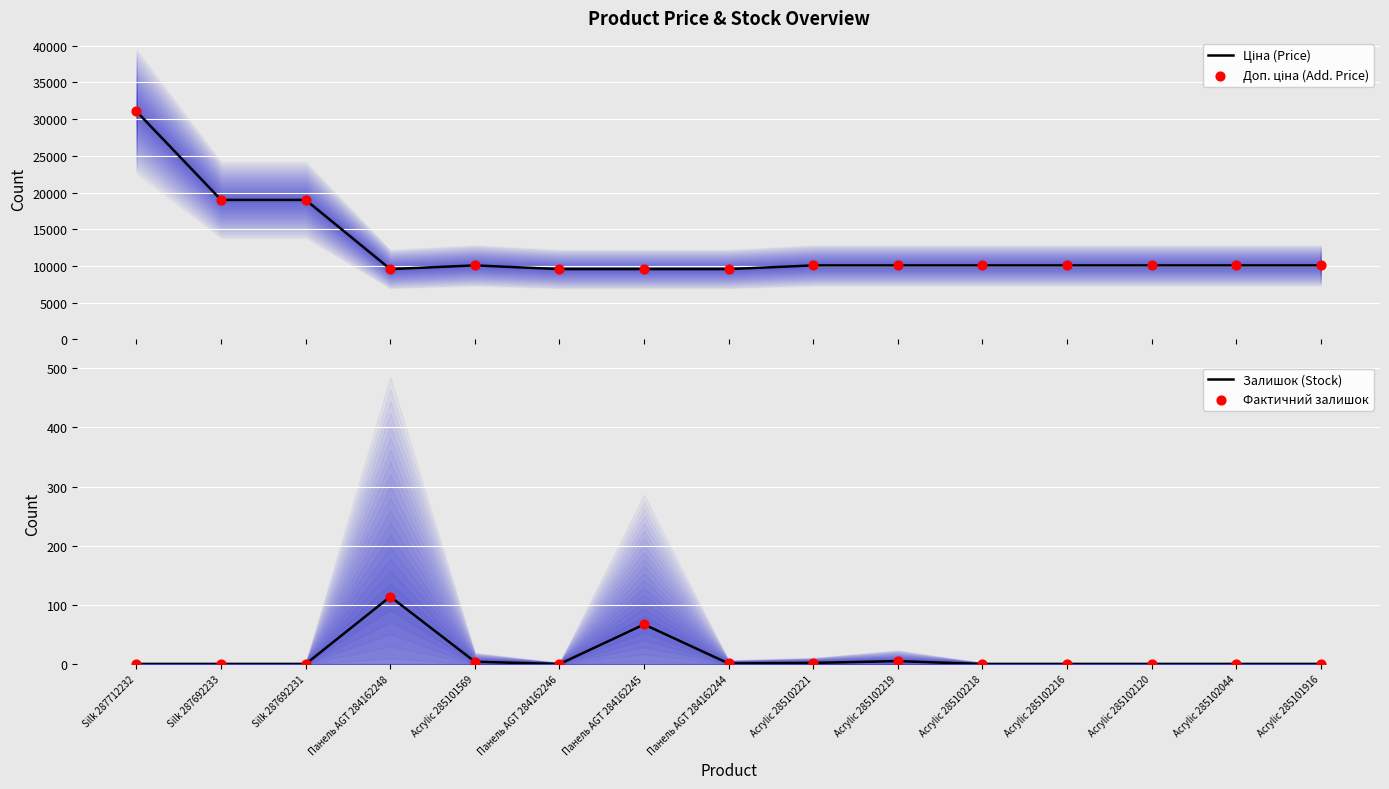

Which series reaches the minimum Y coordinate?

Залишок (Stock)